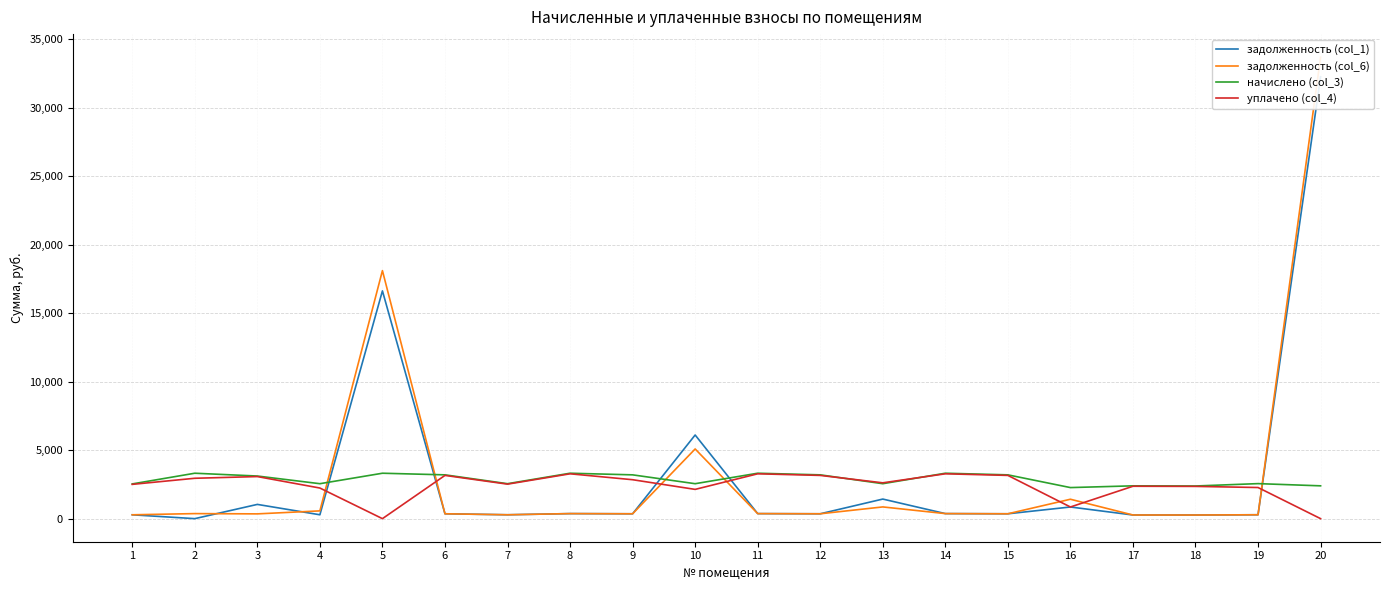

Where does the задолженность (col_1) series first go above 355?

3